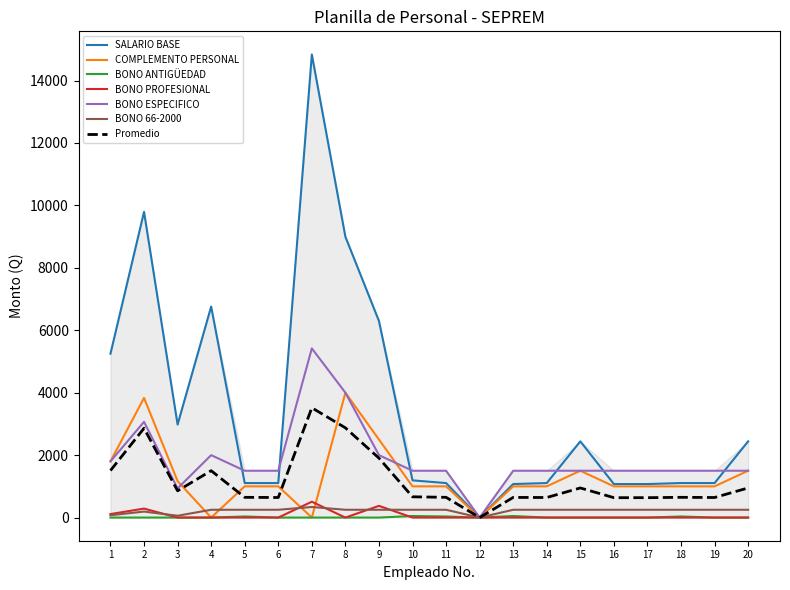

List the series in order of their peak value, highest first.

SALARIO BASE, BONO ESPECIFICO, COMPLEMENTO PERSONAL, BONO PROFESIONAL, BONO 66-2000, BONO ANTIGÜEDAD